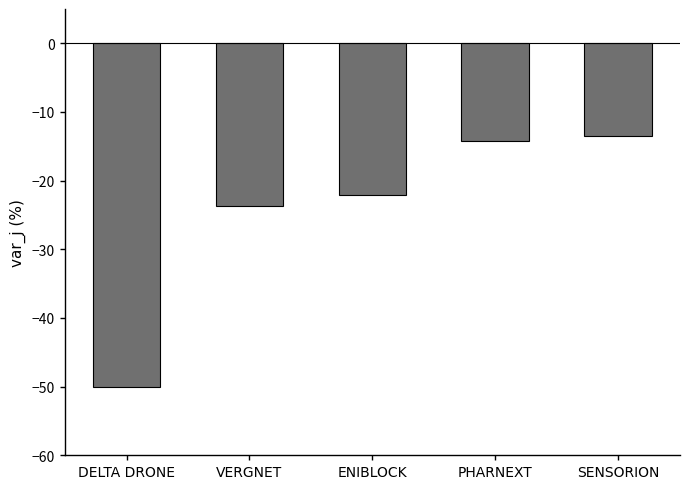

What is the change in value from DELTA DRONE to PHARNEXT?

+35.7